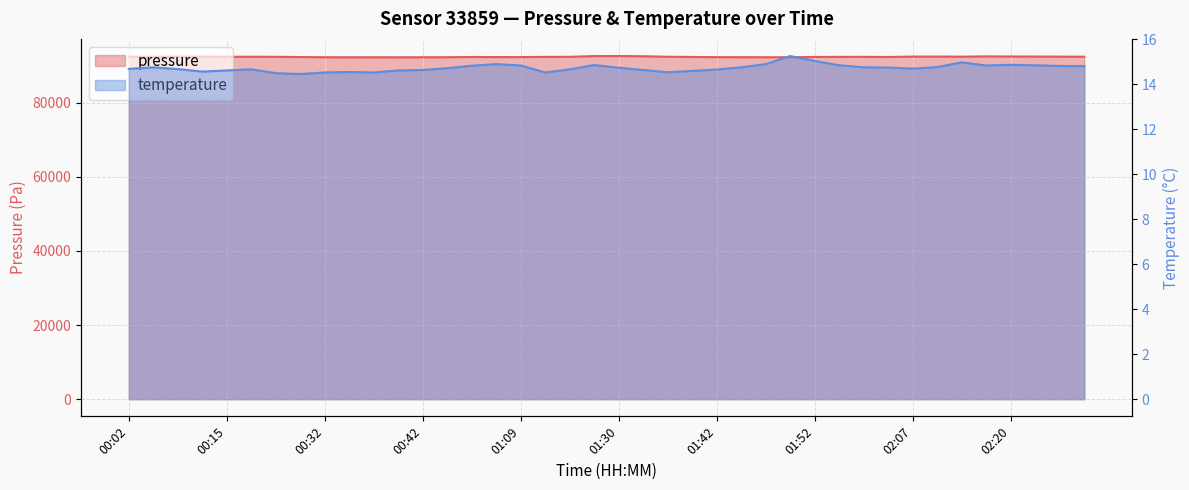

What are all the series names shown in the legend?

pressure, temperature